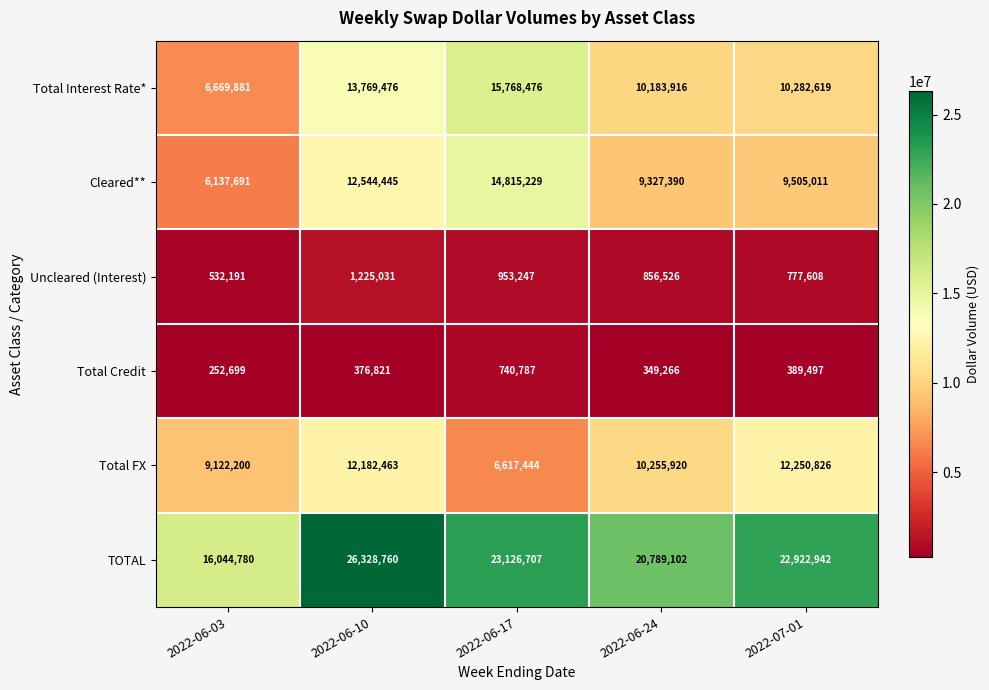

What is the difference between the Cleared** values at 2022-07-01 and 2022-06-24?

177621